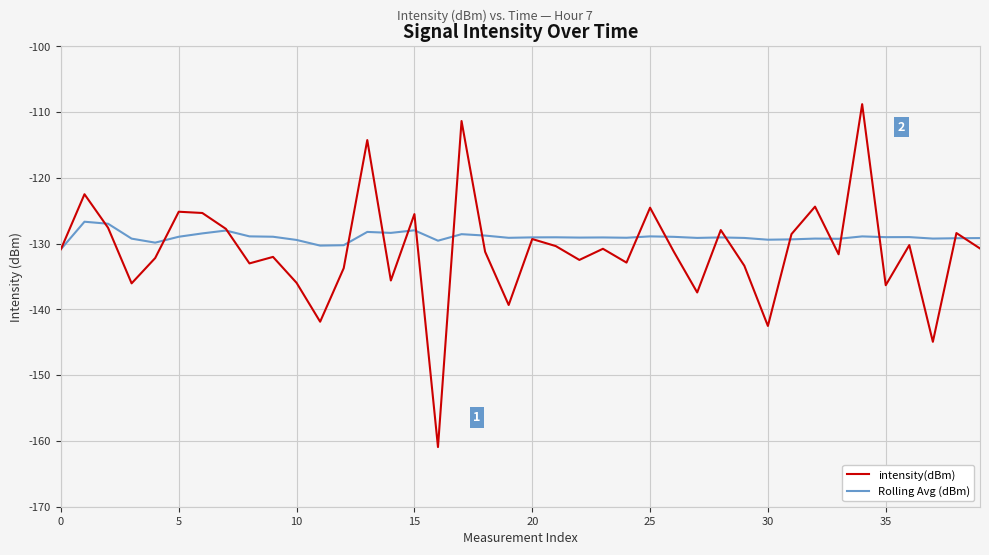

How many distinct data groups are displayed?

2